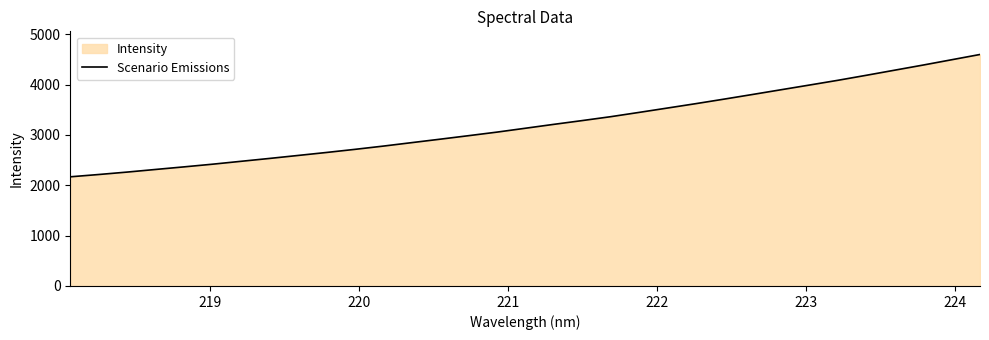

What is the maximum value shown in the chart?

4597.7